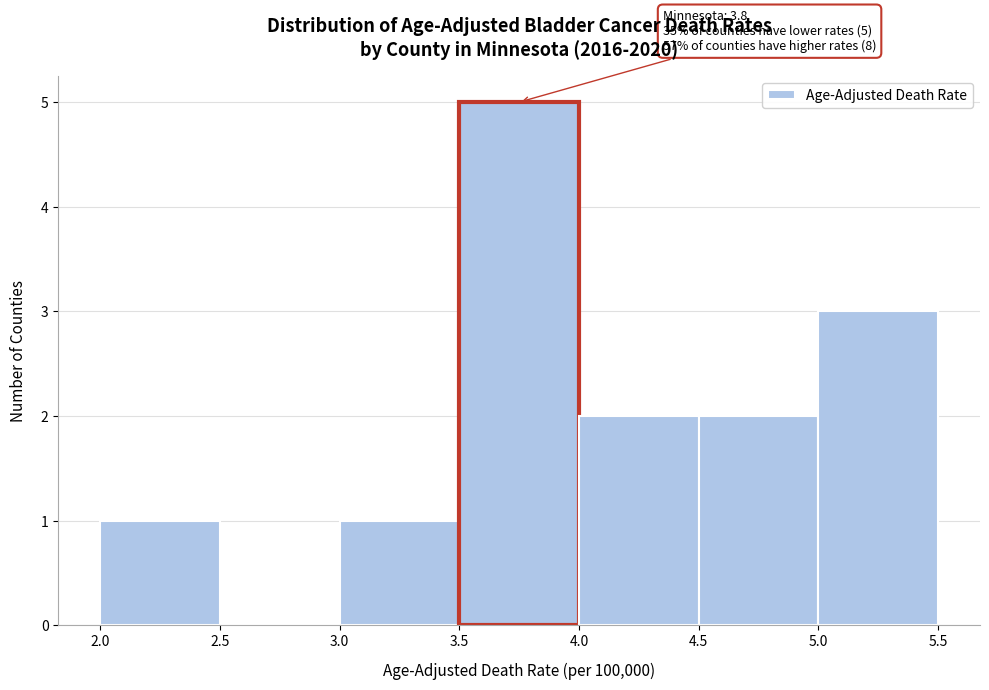

Over which range of the x-axis is the bar tallest?

3.5 to 4.0